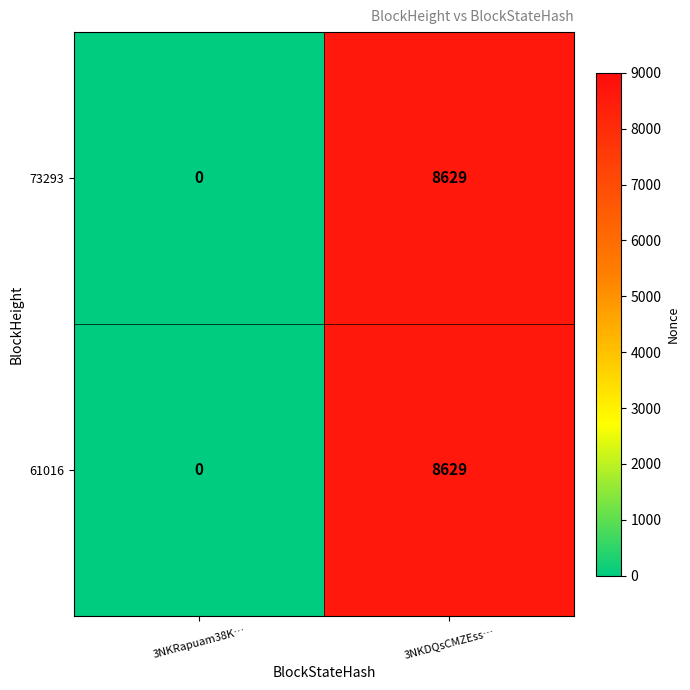

Rank the categories by 73293 value from lowest to highest.

3NKRapuam38K…, 3NKDQsCMZEss…